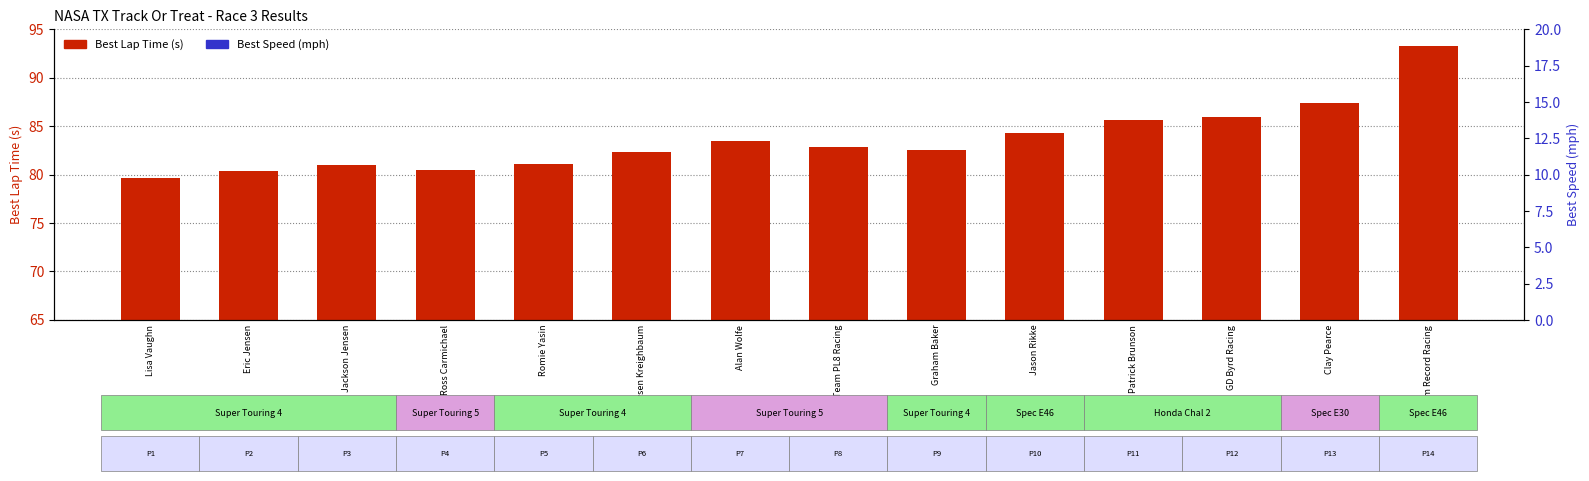

Is it true that Best Lap time (s) equals 133.4 at Graham Baker?

False